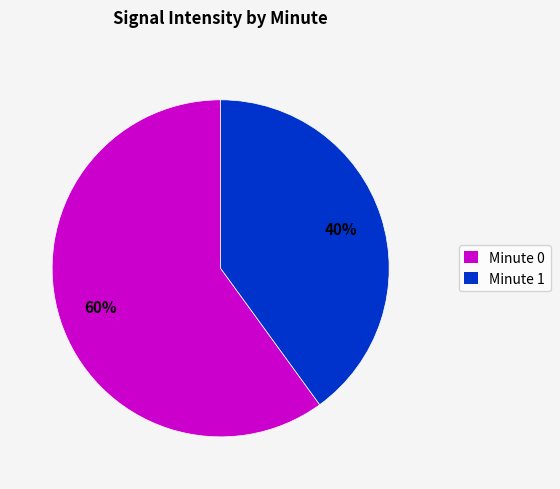

To the nearest percent, what is the average slice percentage?

50%